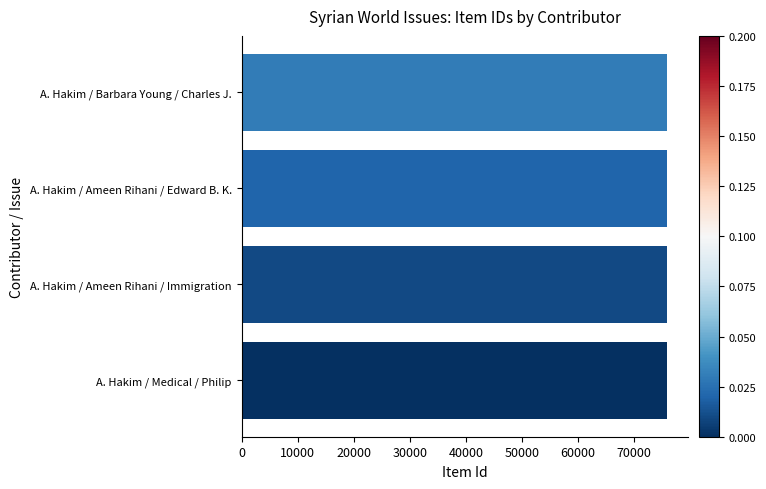

What is the sum of the values at A. Hakim / Medical / Philip and A. Hakim / Barbara Young / Charles J.?

151733